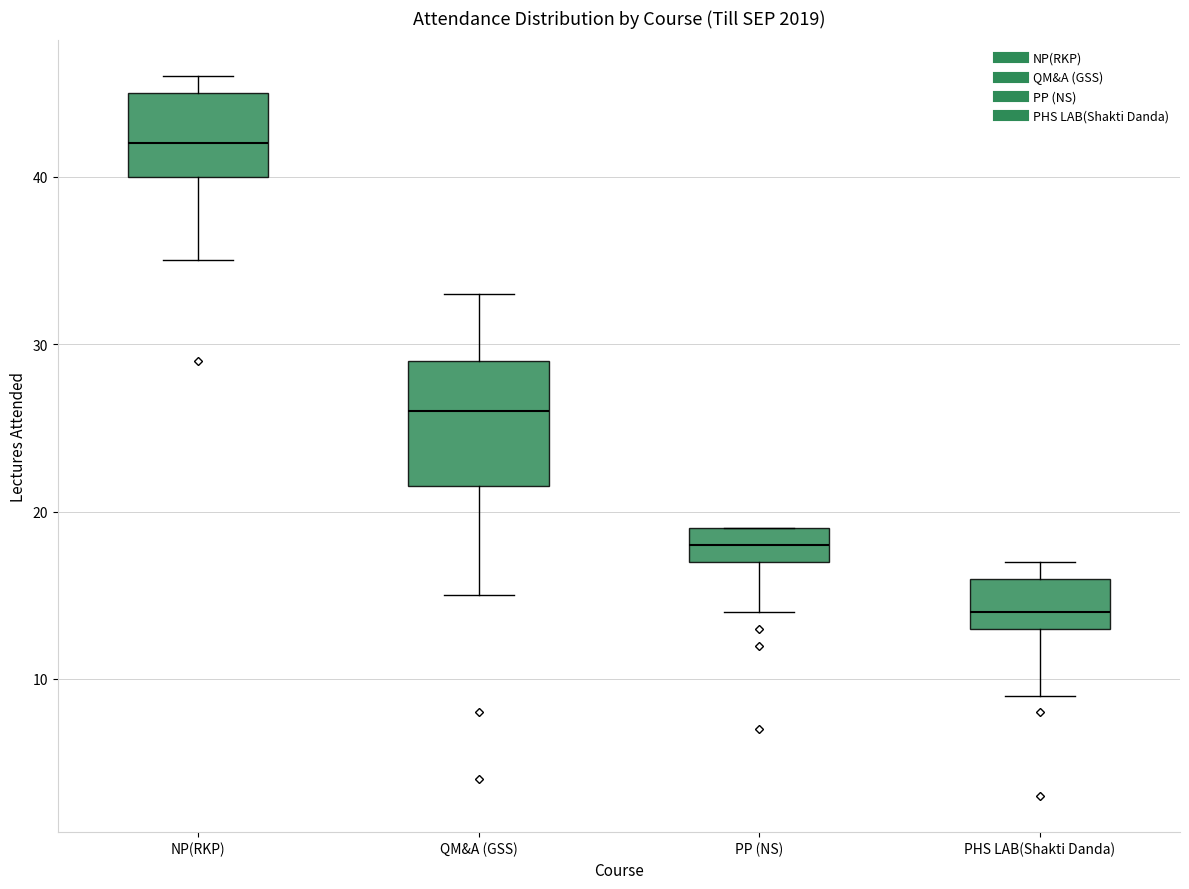

Which box is the tallest, from its lower edge to its upper edge?

QM&A (GSS)